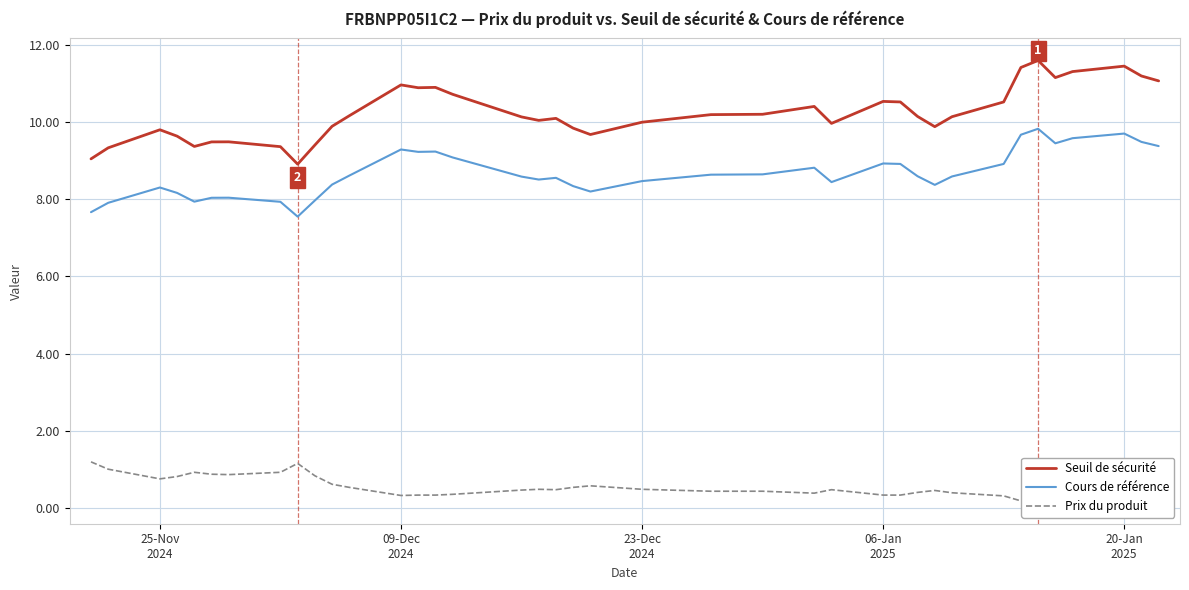

How many values in the Seuil de sécurité series exceed 10?

23